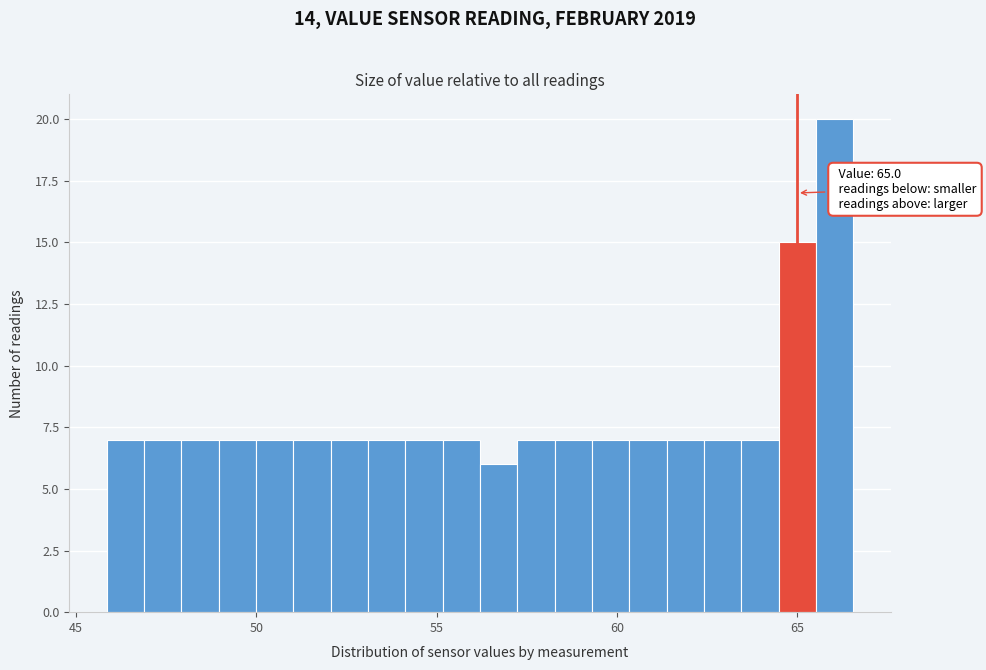

Around what value on the x-axis is the tallest bar? Give the approximate position of its centre, as read against the axis.

66.0